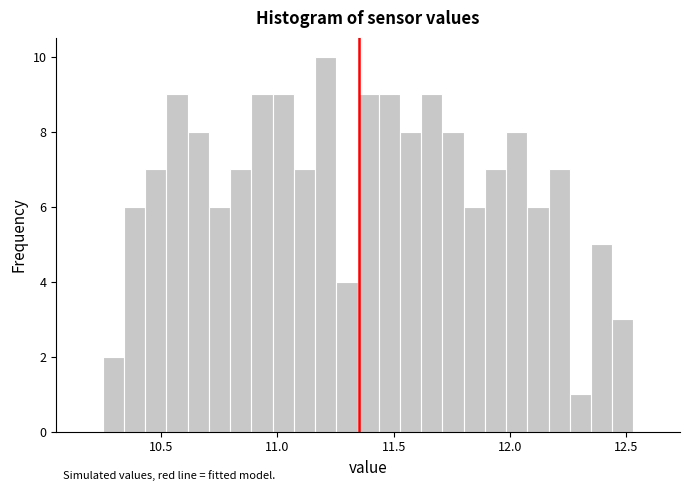

Read against the x-axis, roughly where is the centre of the tallest bar?

11.20